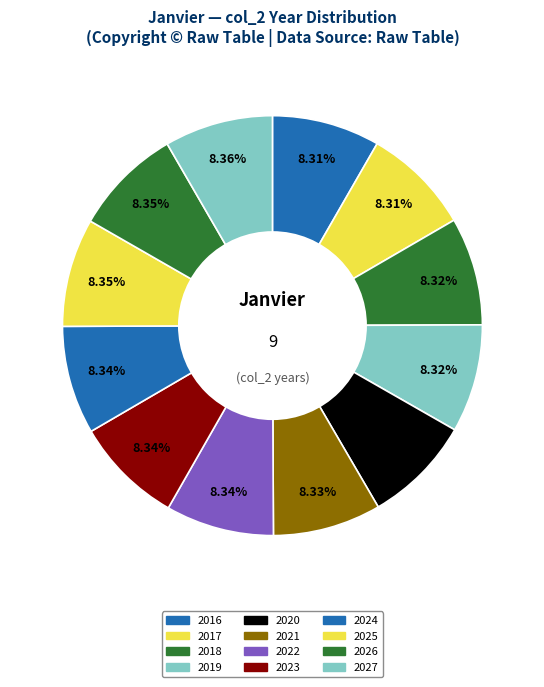

How many slices are in this pie chart?

12